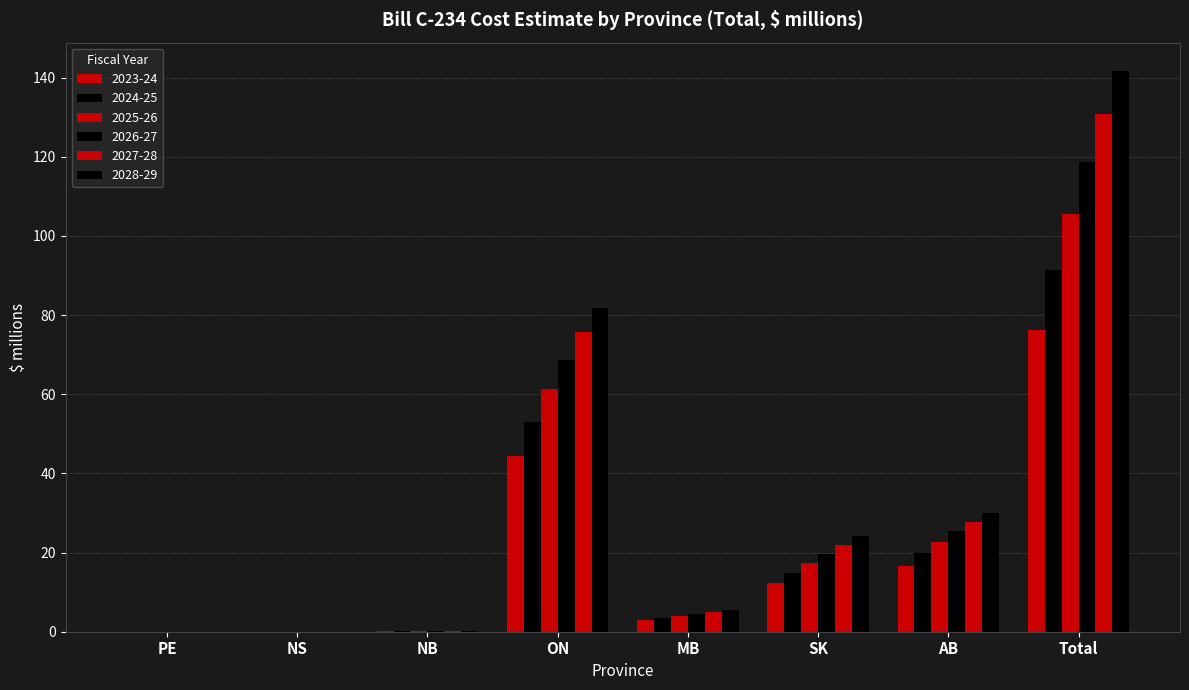

At which category is the sum across all series the highest?

Total